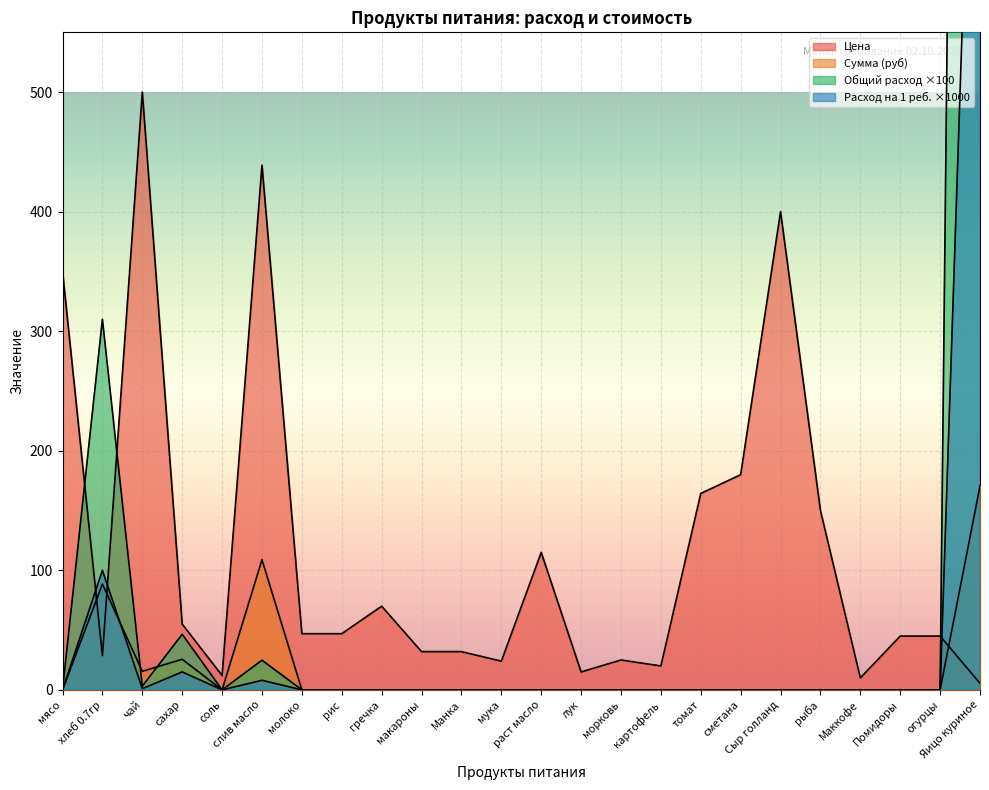

What is the maximum value shown in the chart?

3100.0